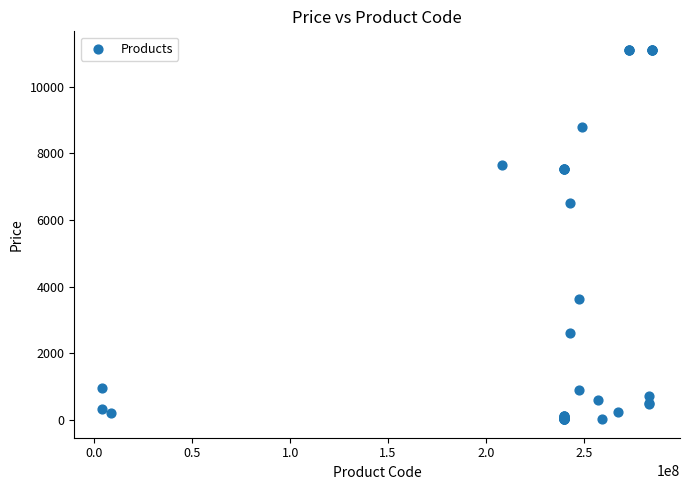

What Y value in the scatter plot is closest to 5564?

6525.0